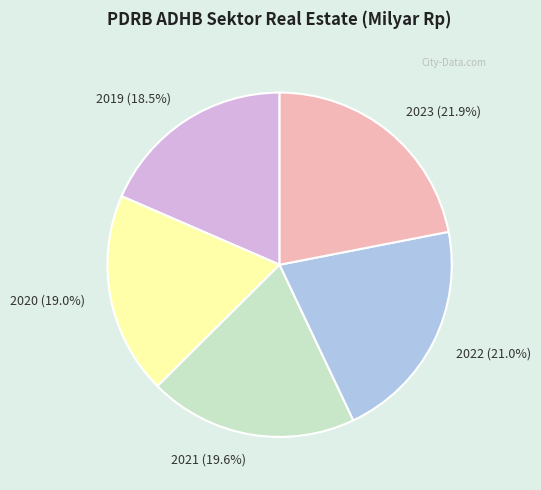

To the nearest percent, what is the difference between the 2020 and 2021 slice percentages?

1%